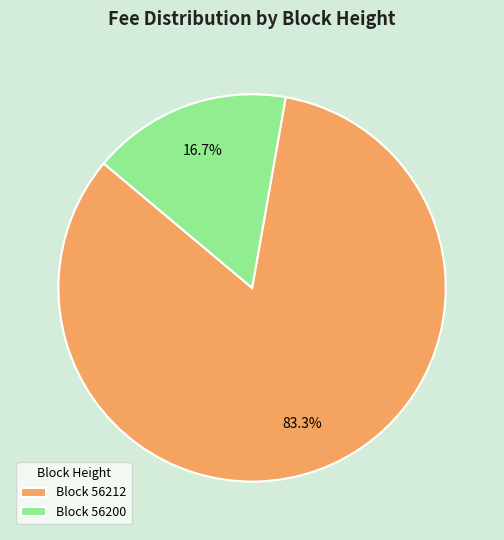

Rank the categories by value from lowest to highest.

Block 56200, Block 56212